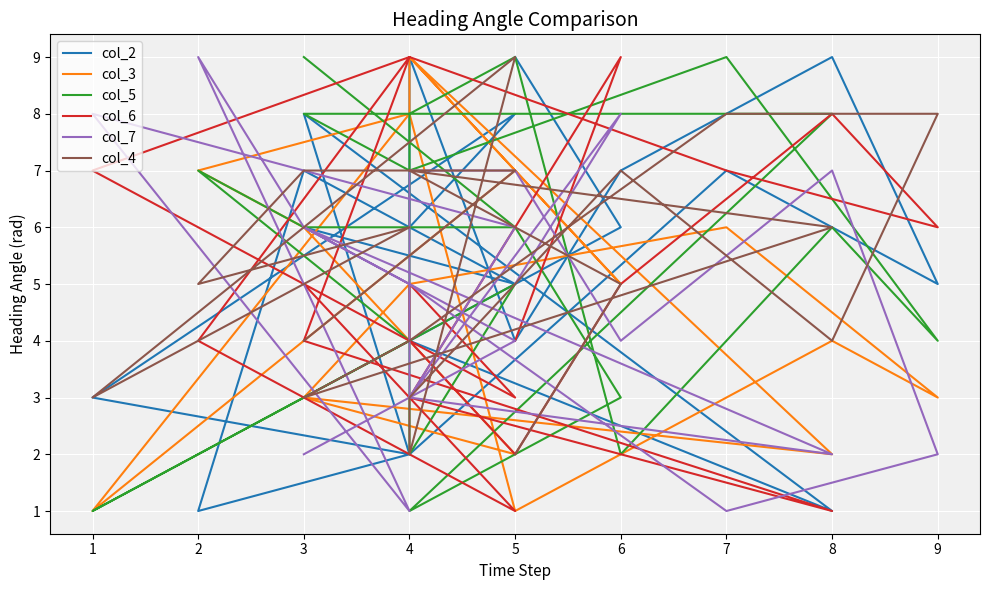

Rank the series by their maximum value, from lowest to highest.

col_2, col_3, col_5, col_6, col_7, col_4